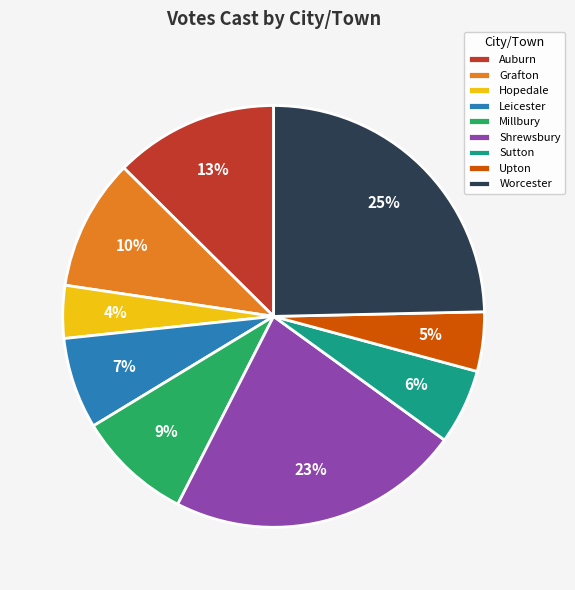

Is it true that Leicester is 1% of the pie?

False